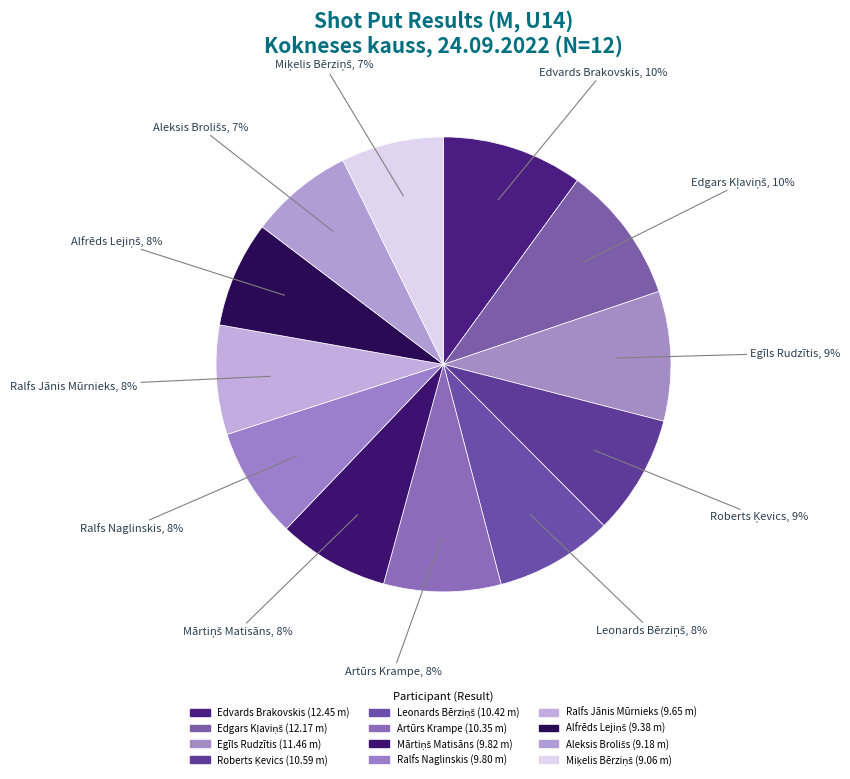

Which slice is the smallest?

Miķelis Bērziņš